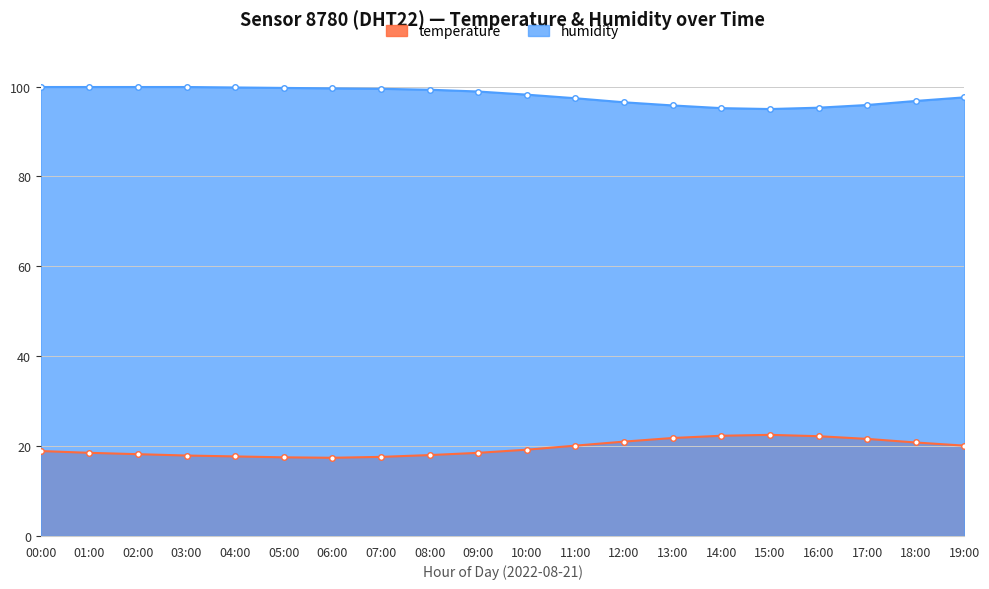

What is the spread (max minus min) of values at 05:00?

82.2